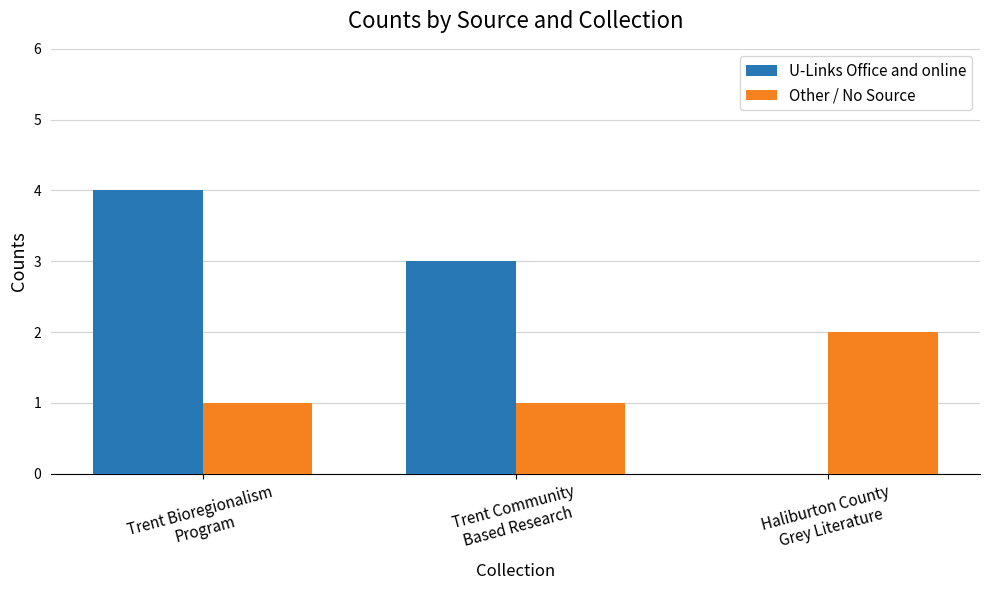

What is the average value of the U-Links Office and online series?

2